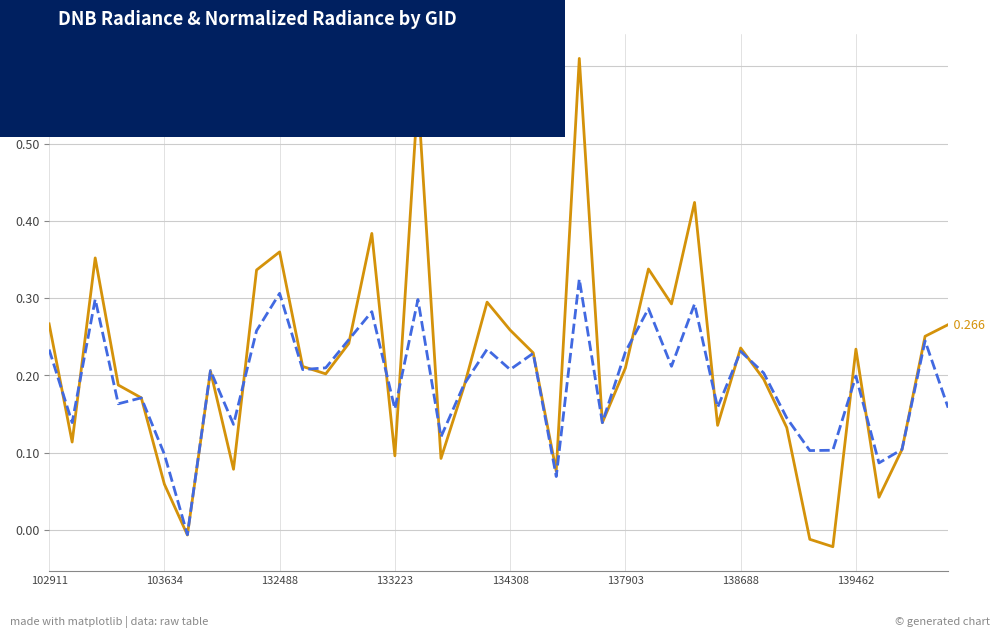

Which series has the widest spread of values?

dnbrad